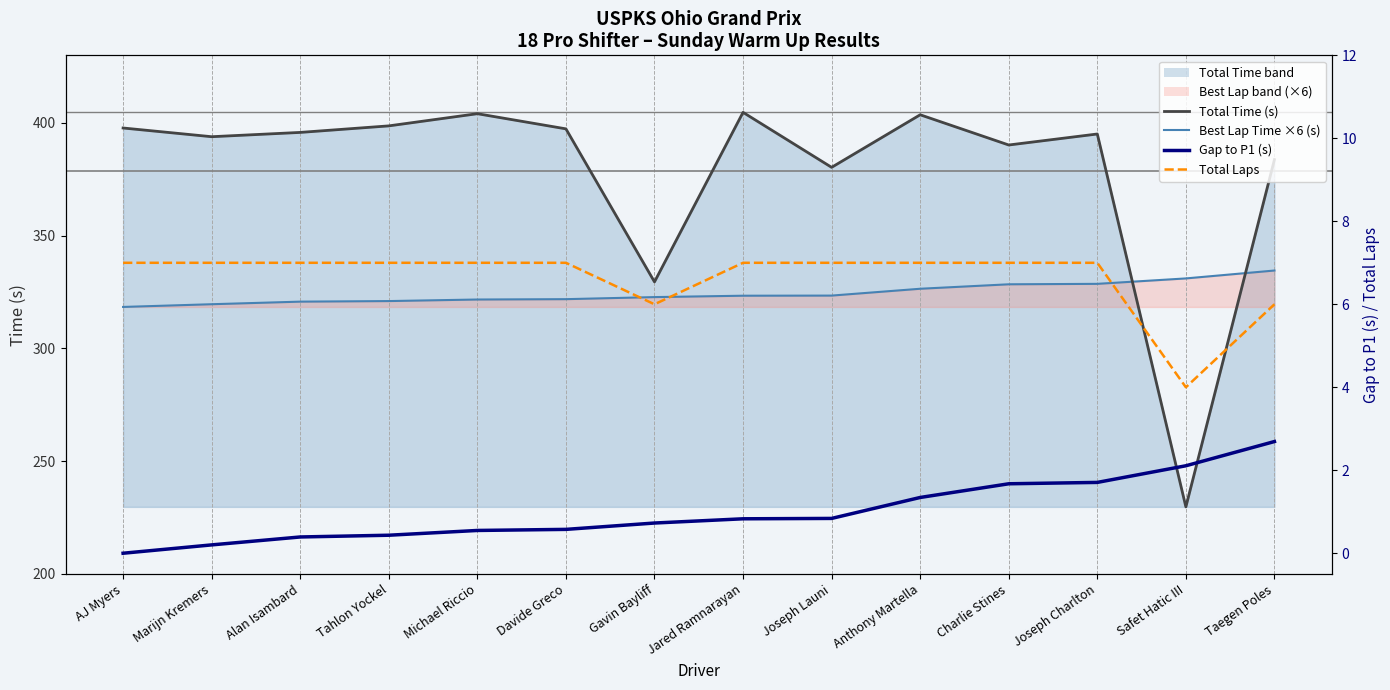

At which label is Total Laps closest to 5?

Gavin Bayliff